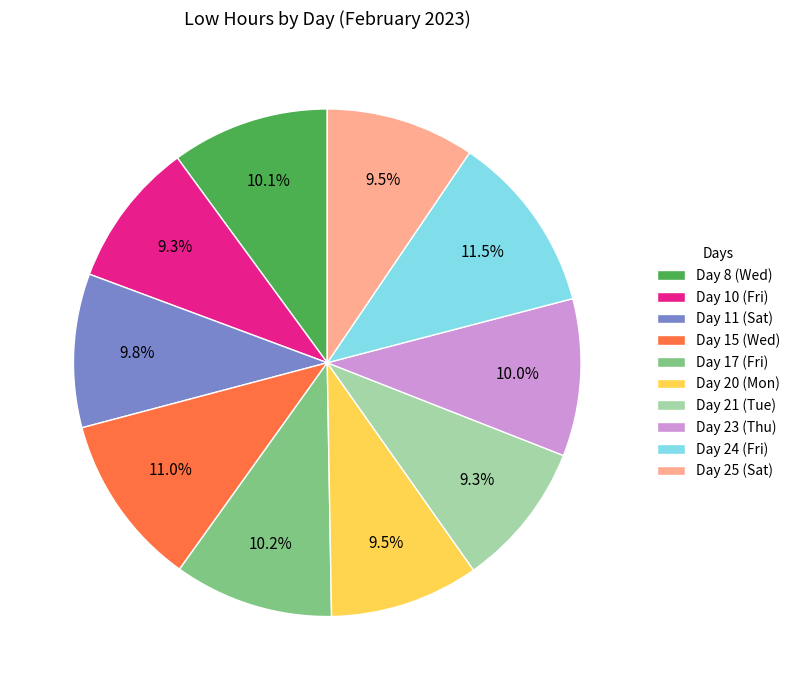

To the nearest percent, what is the average slice percentage?

10%